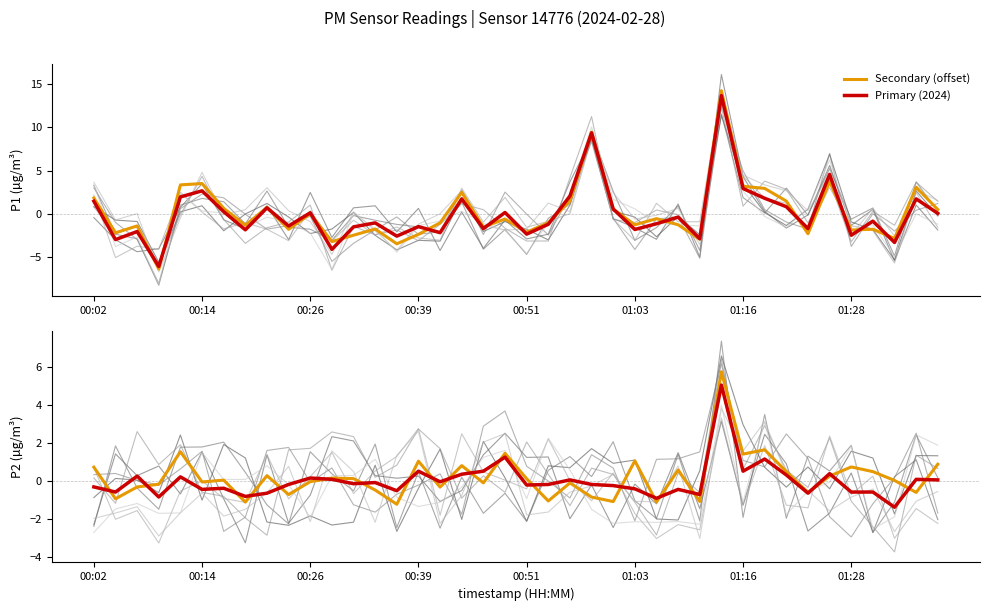

Which series has the largest total across all categories?

Secondary (offset)